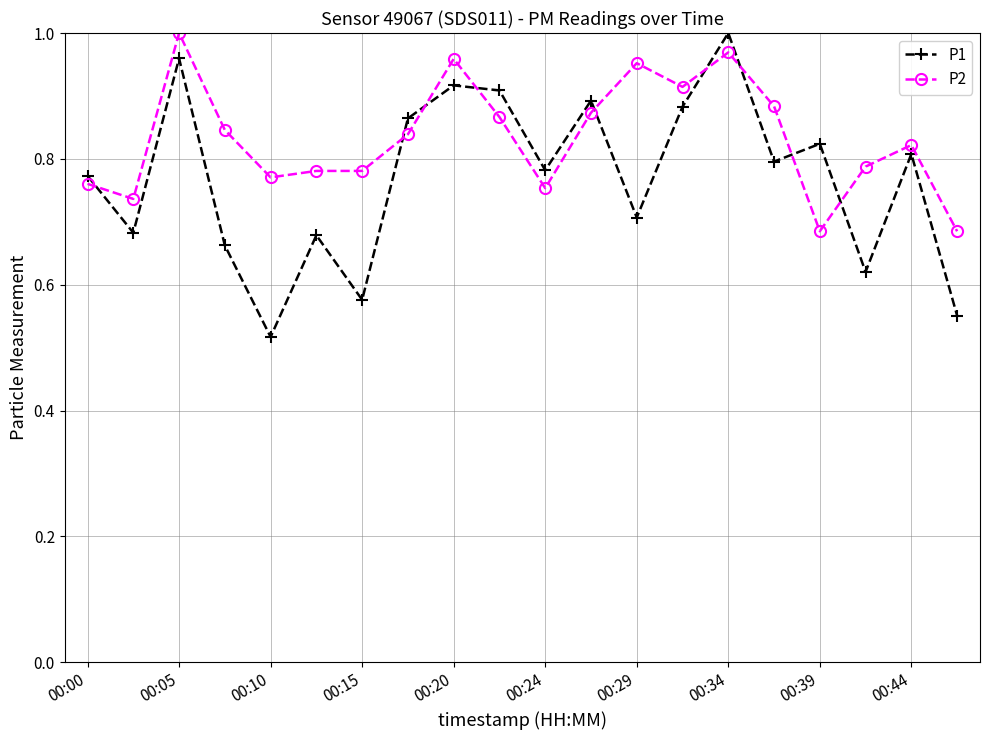

List the series in order of their overall mean, highest first.

P2, P1